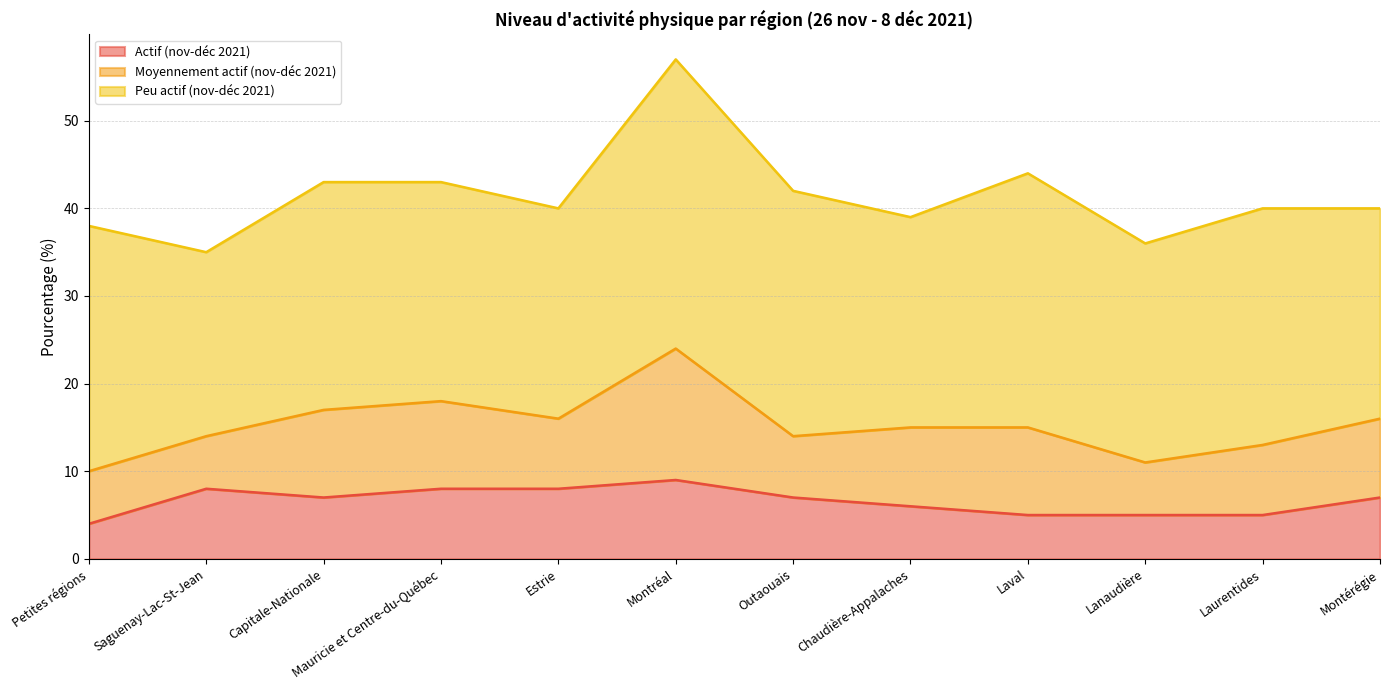

Which category has the lowest value in the Actif (nov-déc 2021) series?

Petites régions